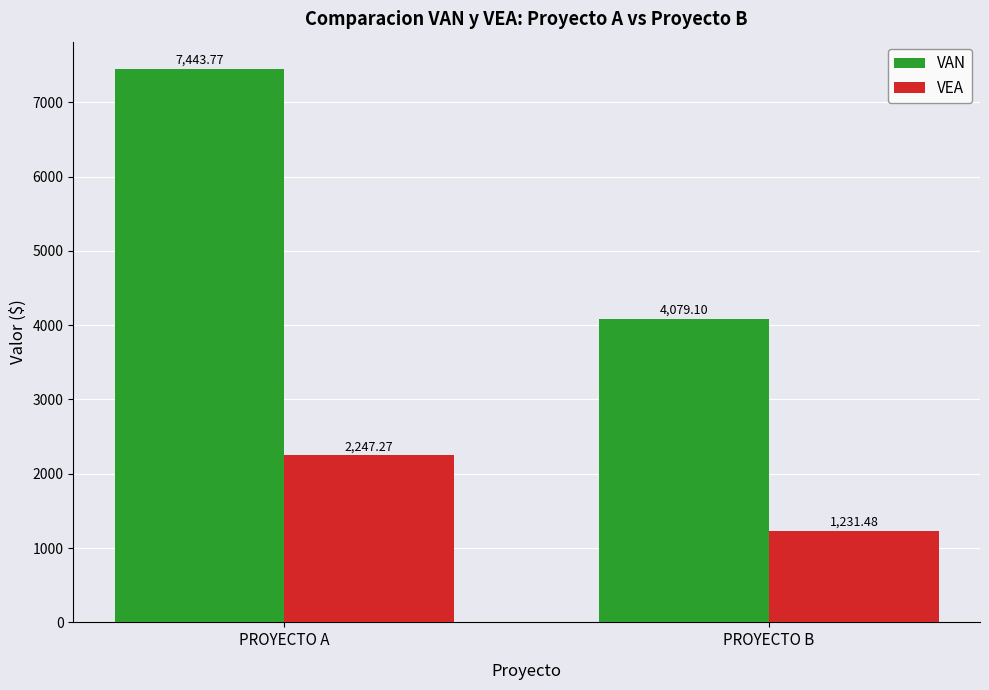

What is the value of the VAN bar at the 2nd from the left?

4079.1